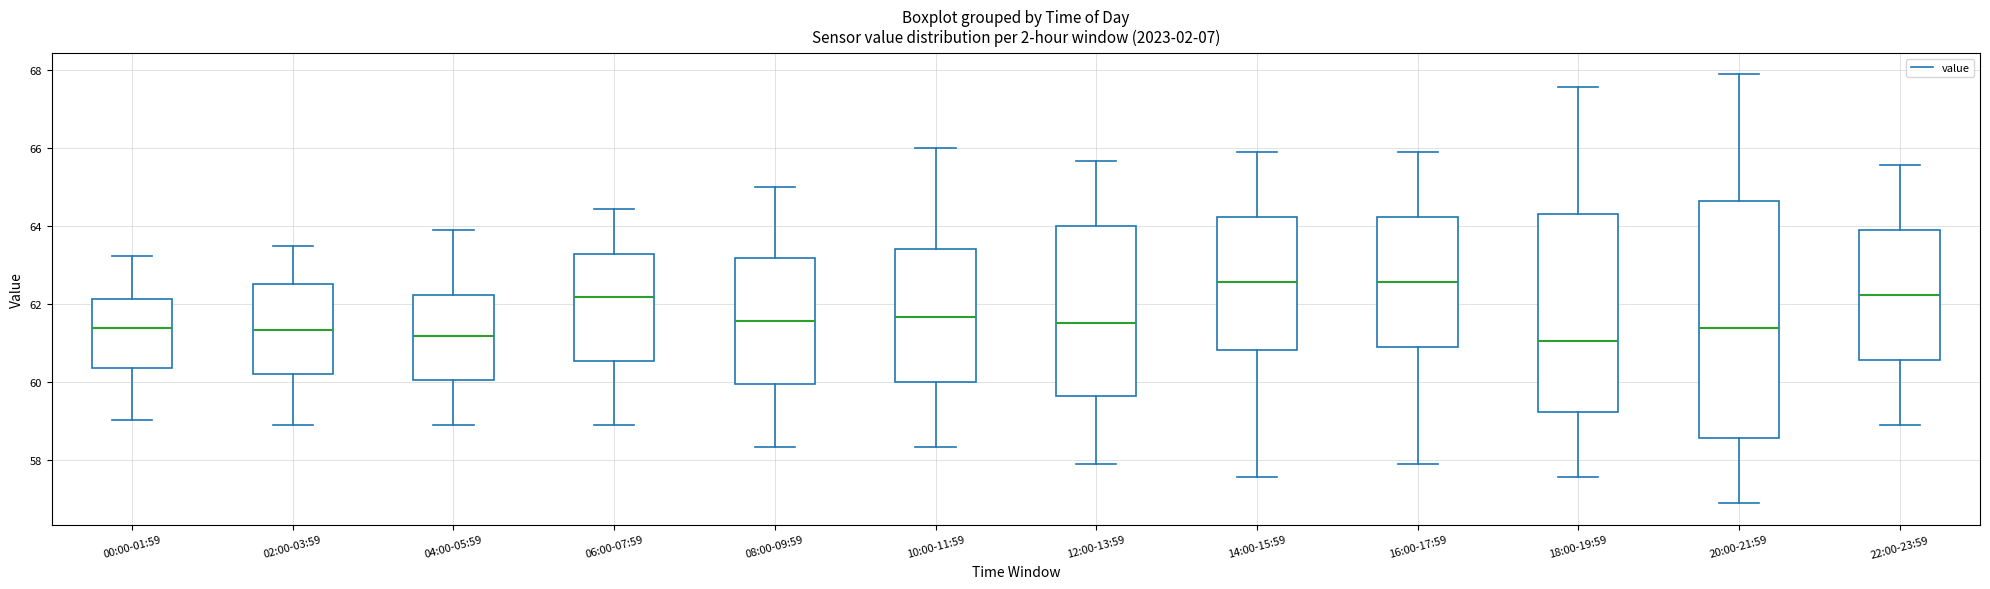

Where does the median line of the box for 22:00-23:59 sit on the y-axis? The values are not printed on the chart, so give them approximately, as read against the axis.

62.2